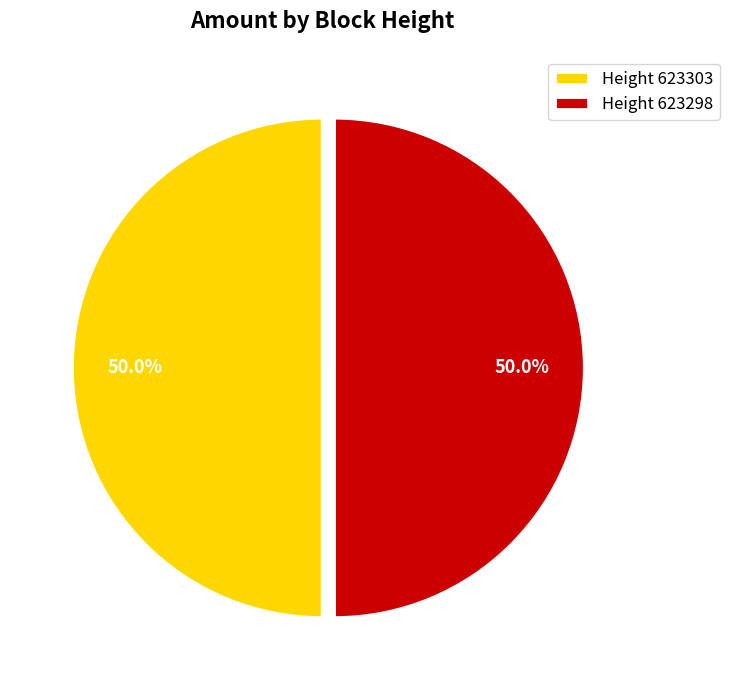

What is the ratio of the value at Height 623298 to the value at Height 623303?

1.0